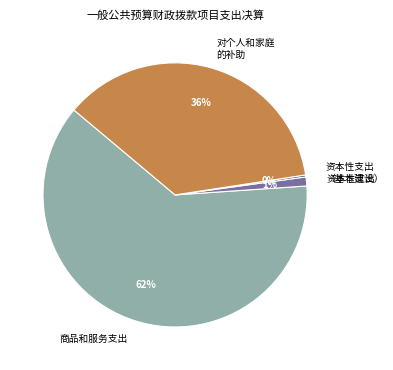

Is there any slice that represents more than half of the pie?

Yes